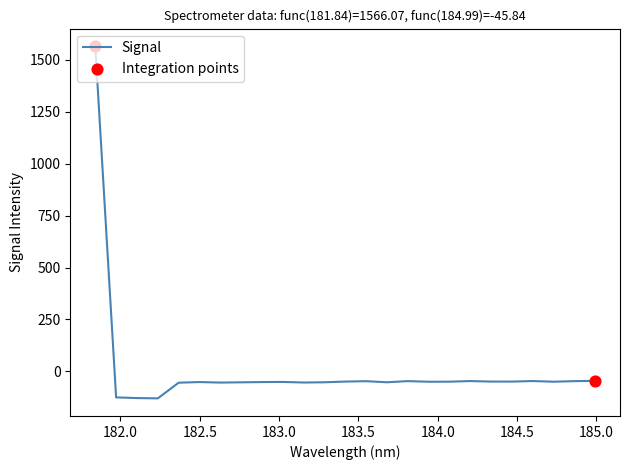

What is the minimum value shown in the chart?

-130.2